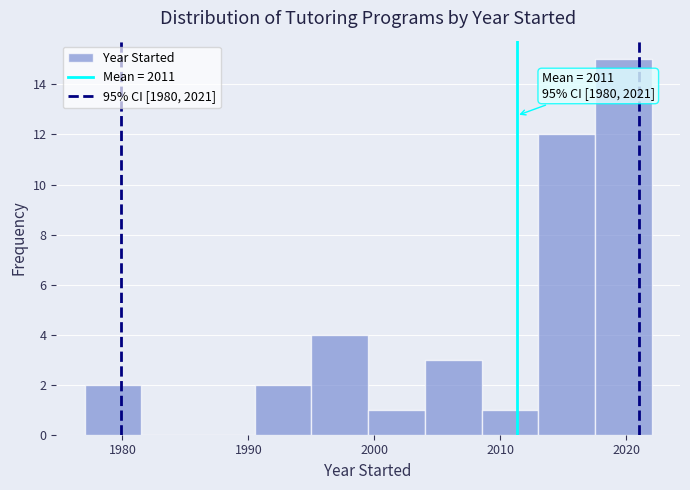

Over which range of the x-axis is the bar tallest?

2017.5 to 2022.0